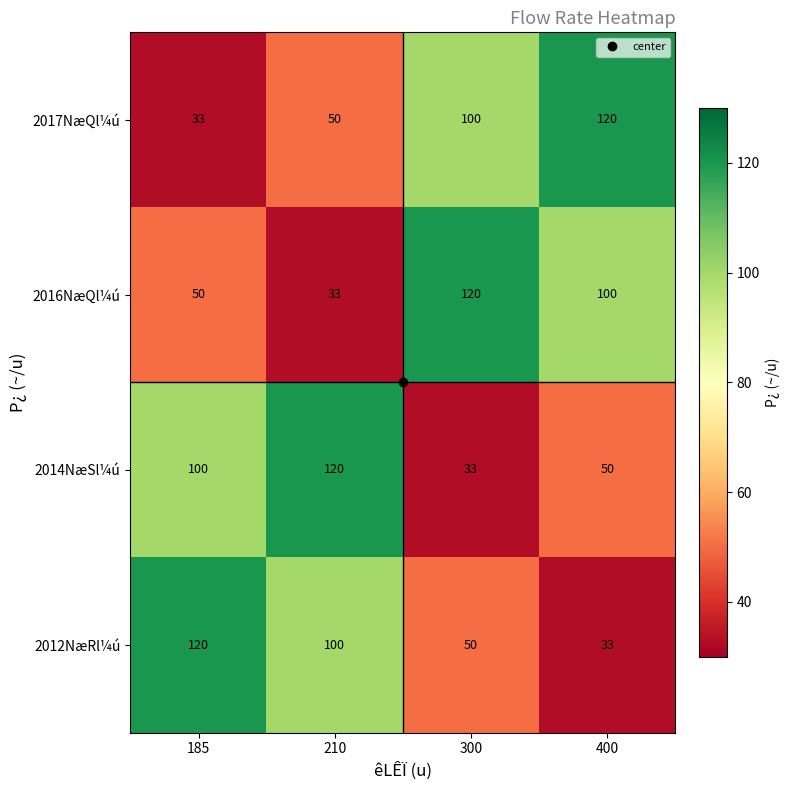

The value of 2012NæRl¼ú at 400 is 11. True or false?

False